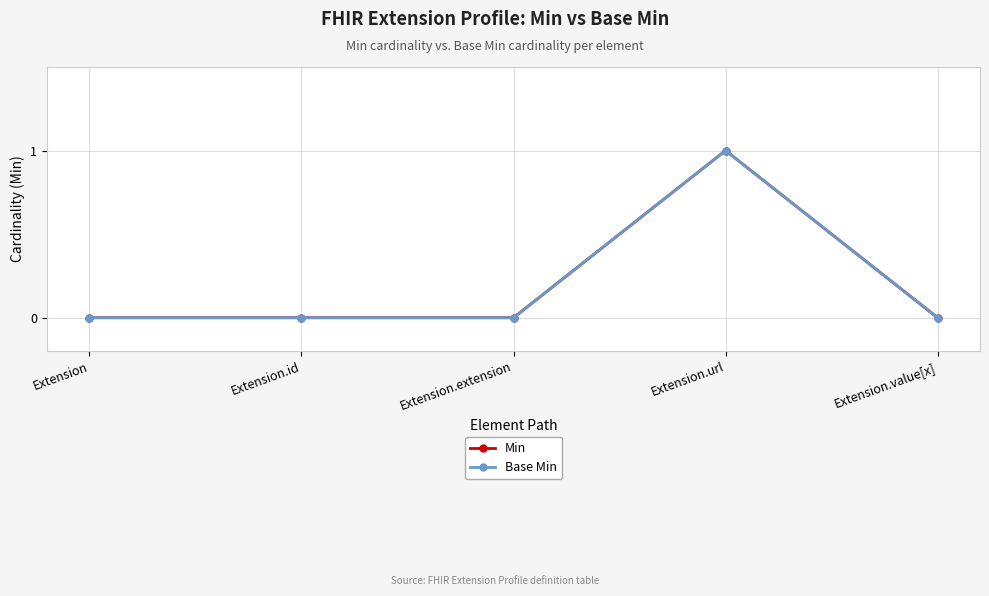

Reading right to left, extract all data points from this chart.

Min: 0	1	0	0	0
Base Min: 0	1	0	0	0